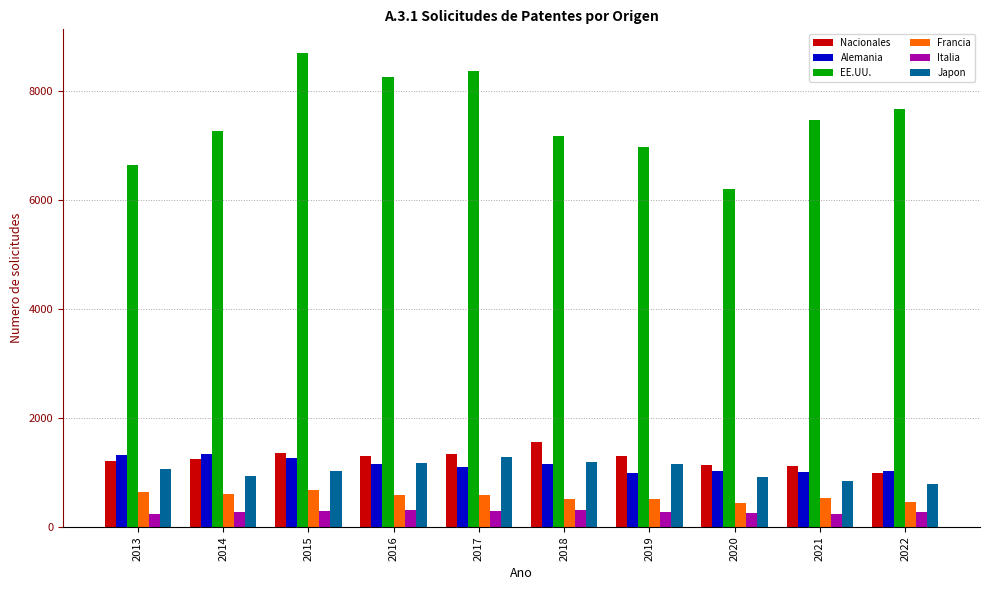

The Japon series shows 1160 at 2021. True or false?

False